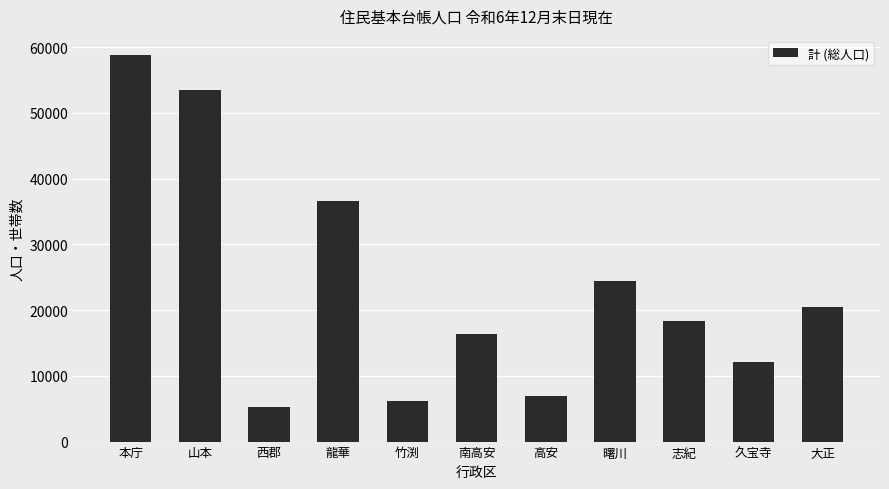

Where is the data nearest to the value 32025?

龍華